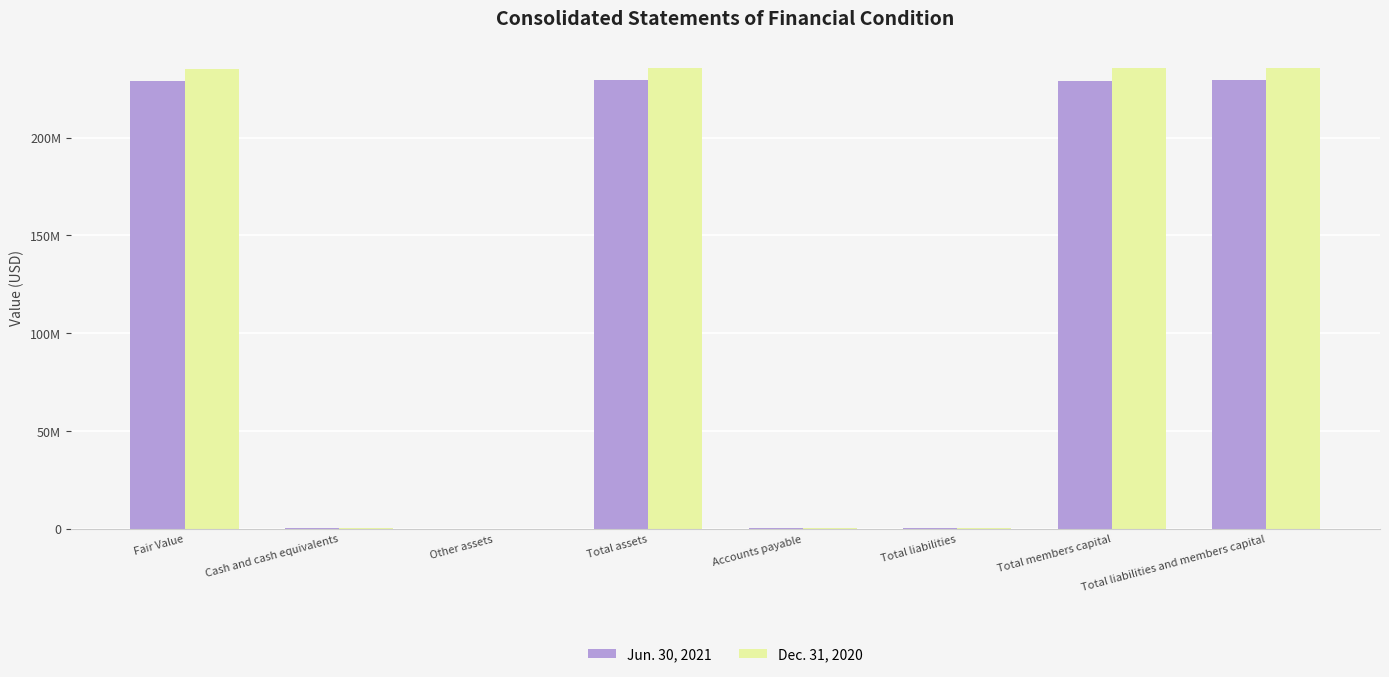

What are all the series names shown in the legend?

Jun. 30, 2021, Dec. 31, 2020